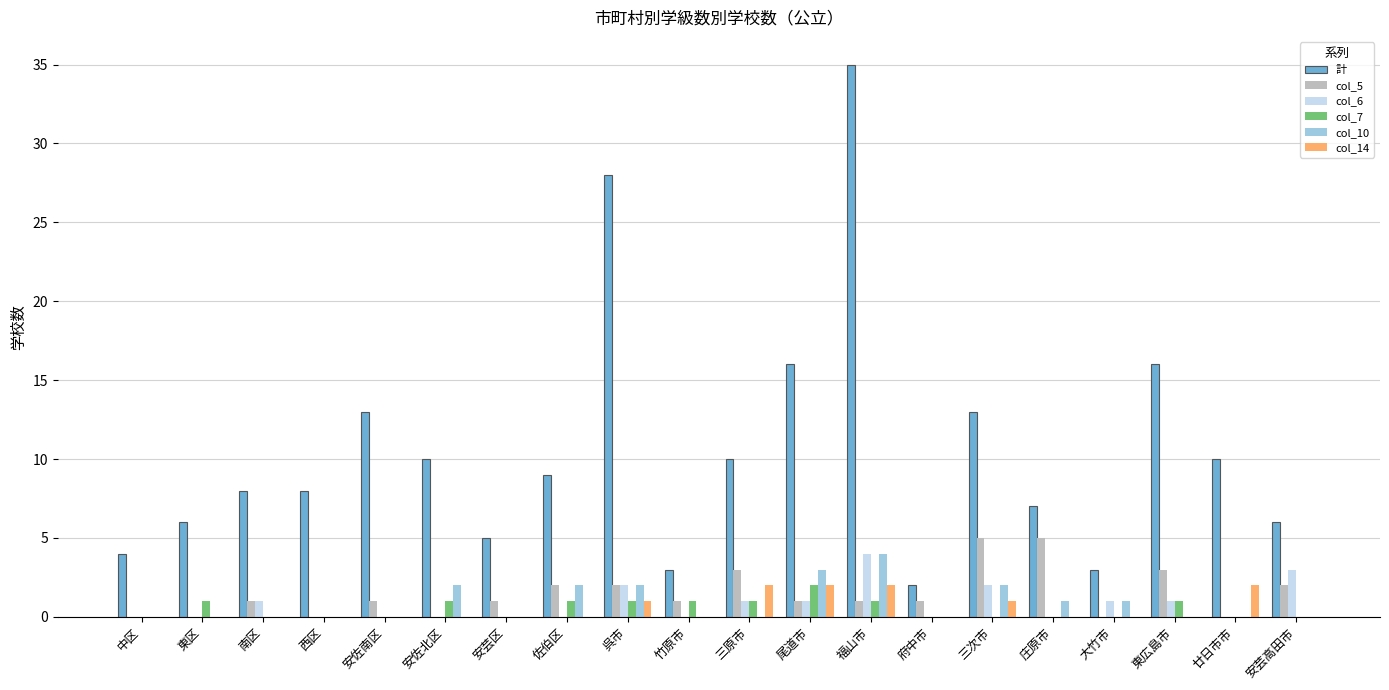

Is it true that col_6 equals 2 at 三次市?

True